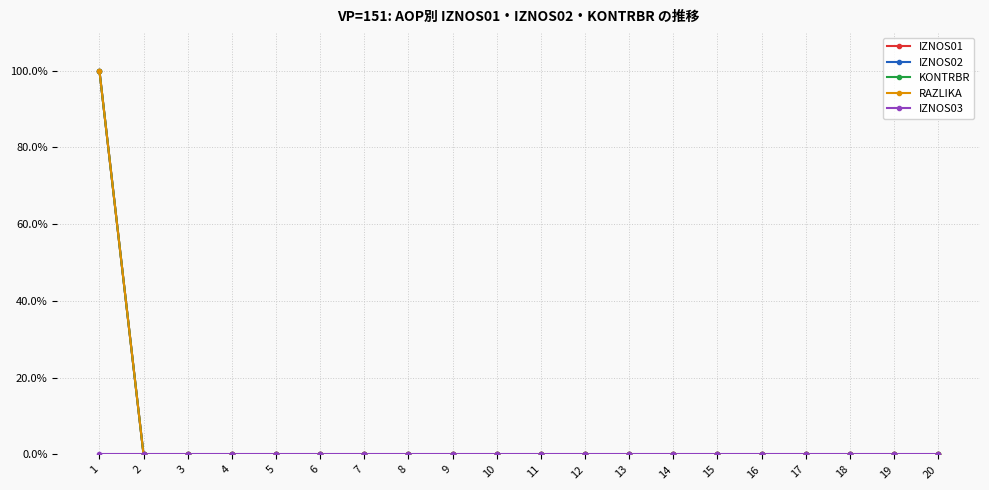

Is this an area chart (filled region under the line)?

No